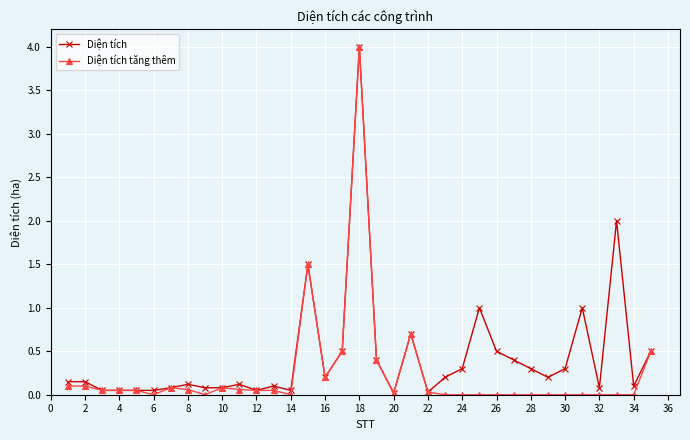

At how many categories does at least one series exceed 3?

1